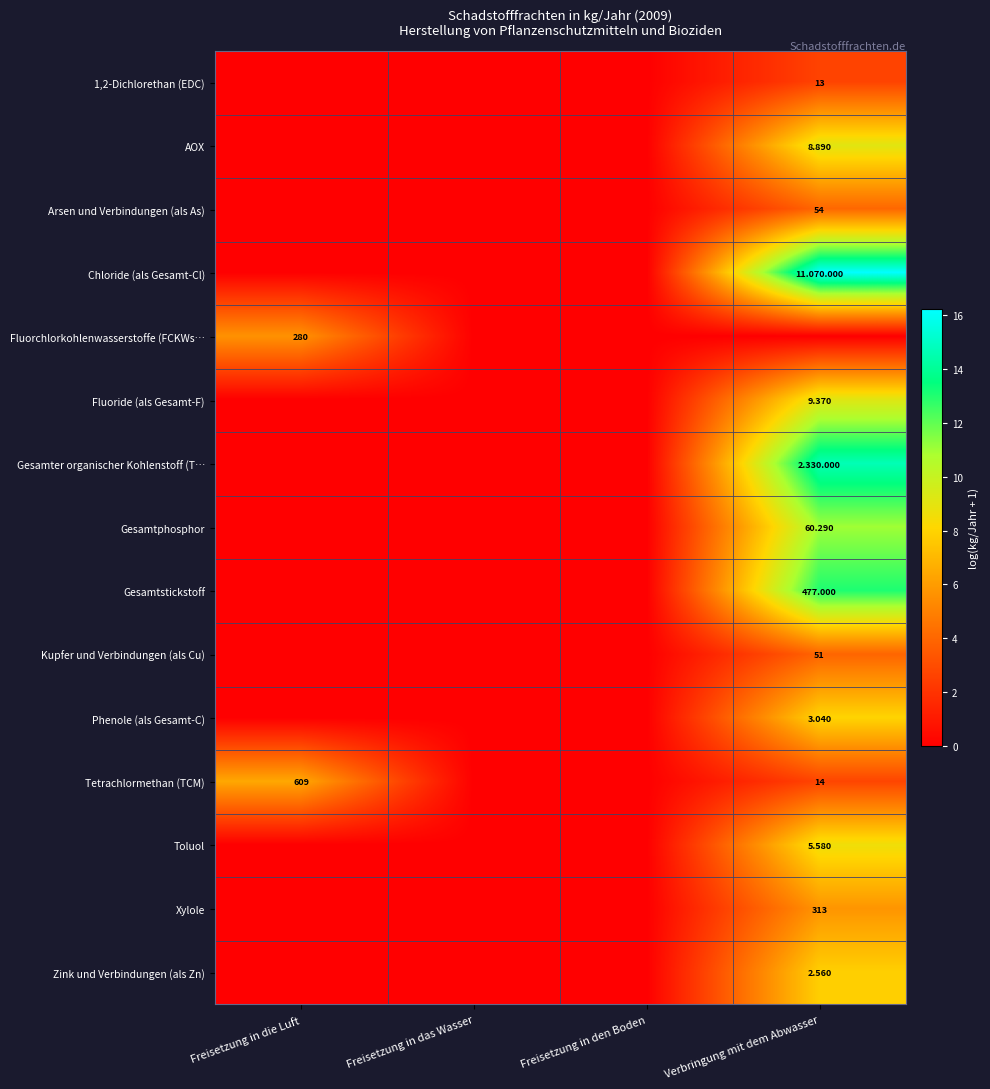

How many data points in Toluol are above 0?

1